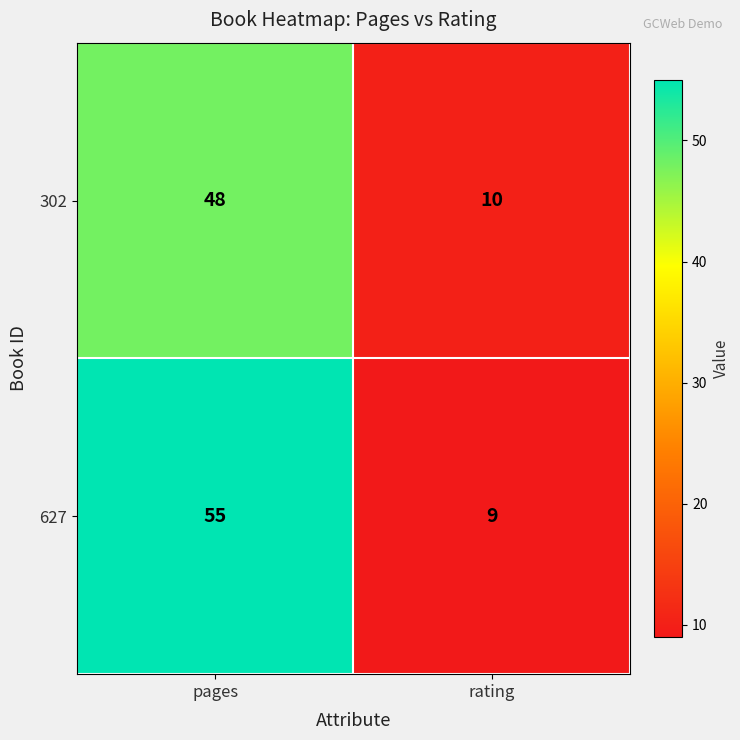

Which label corresponds to the smallest value in the chart?

rating